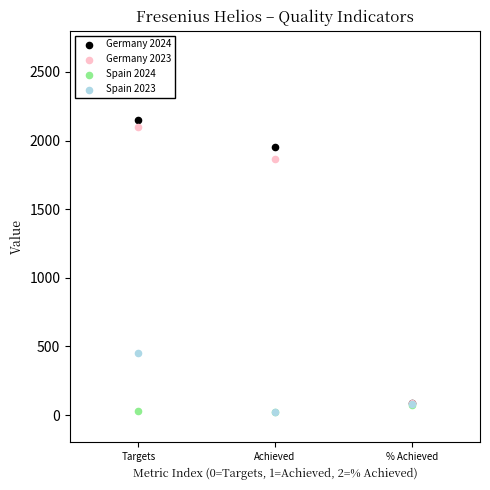

What are all the series names shown in the legend?

Germany 2024, Germany 2023, Spain 2024, Spain 2023